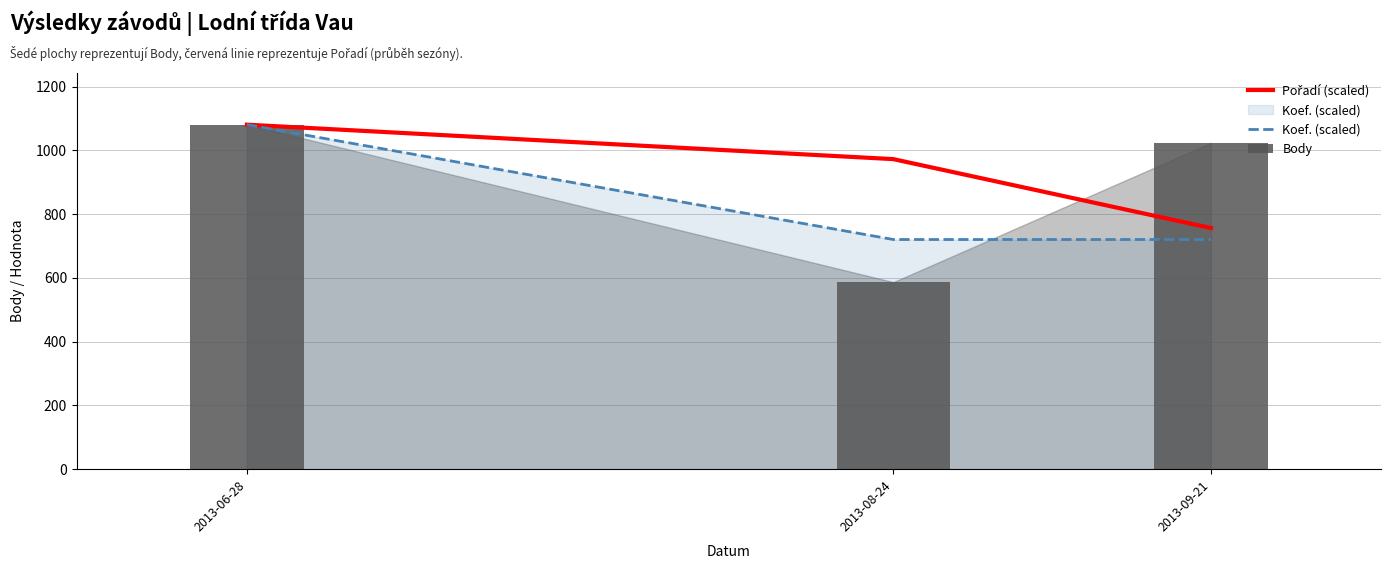

List the labels in order of Koef. (scaled) value, smallest first.

2013-08-24, 2013-09-21, 2013-06-28